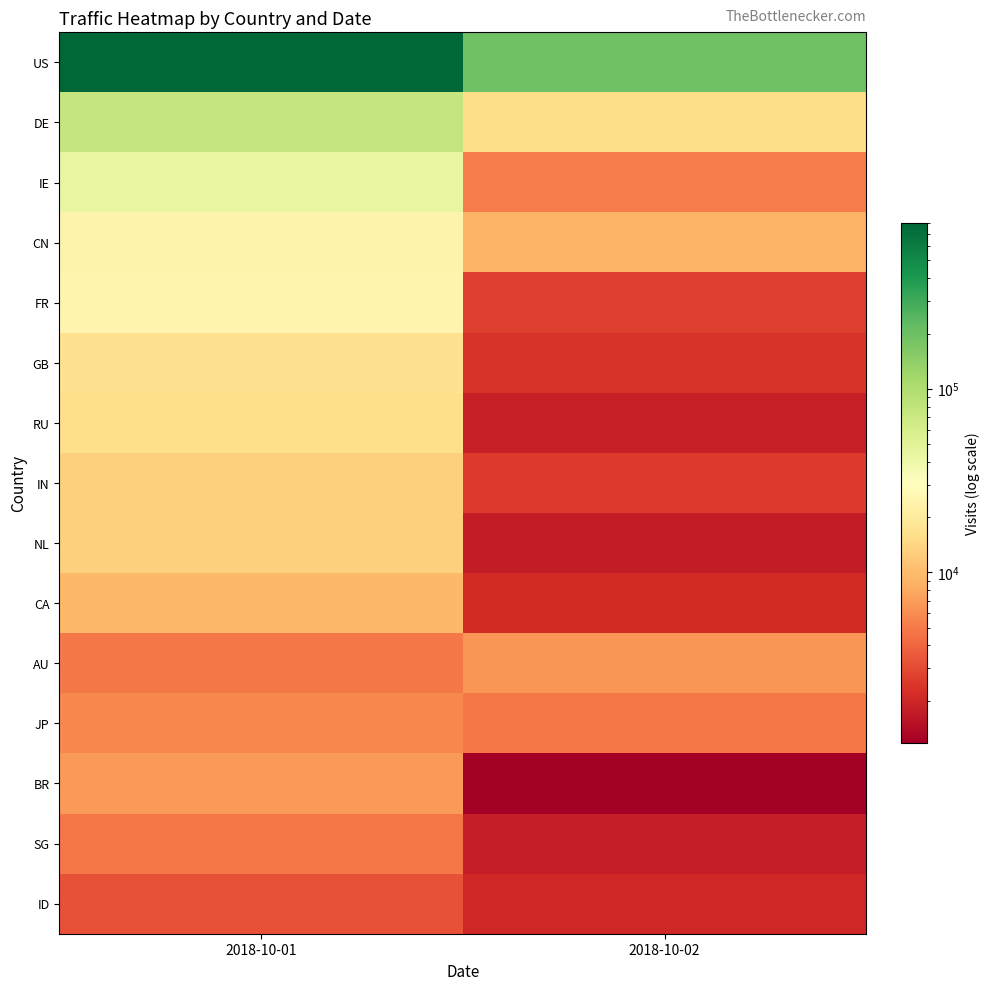

How many series are shown in this chart?

15